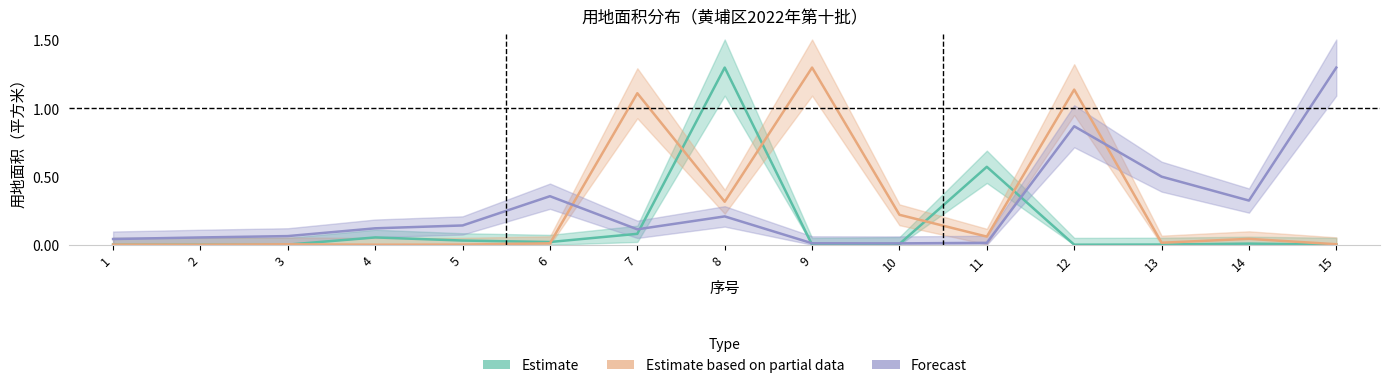

True or false: Estimate based on partial data and Forecast intersect in this chart.

True